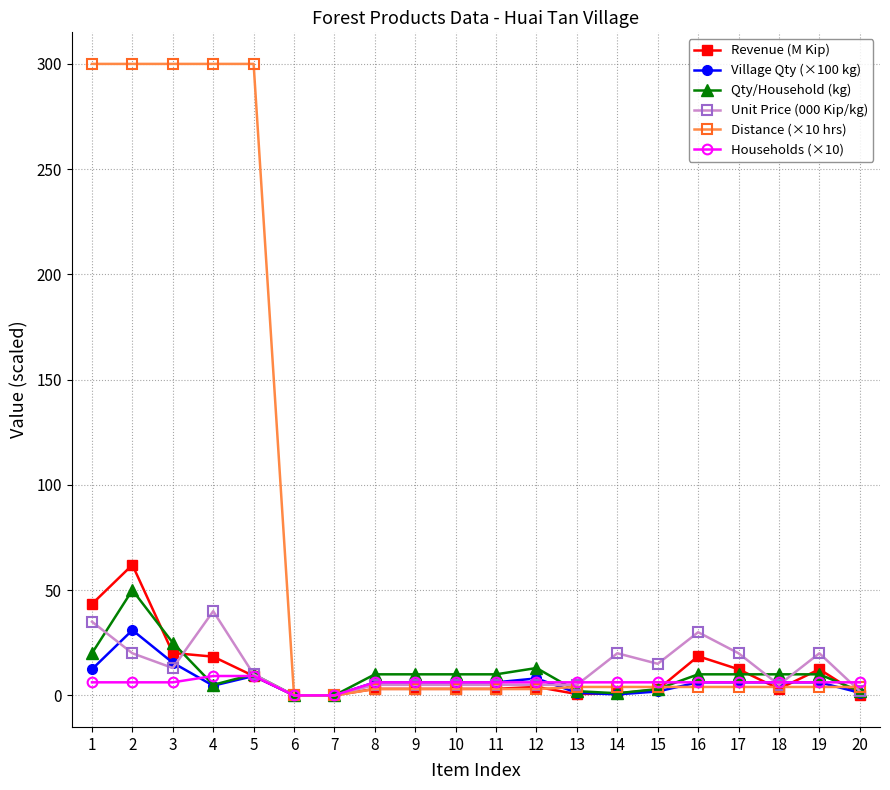

Which series has the largest total across all categories?

Distance (×10 hrs)